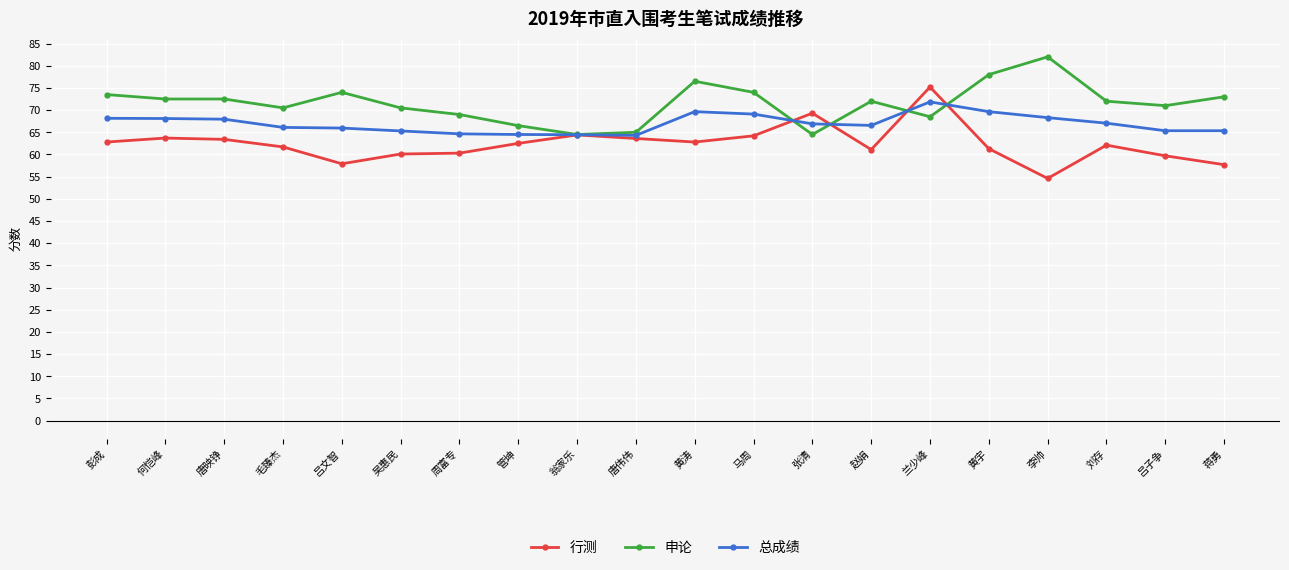

At which category is the sum across all series the highest?

兰少峰